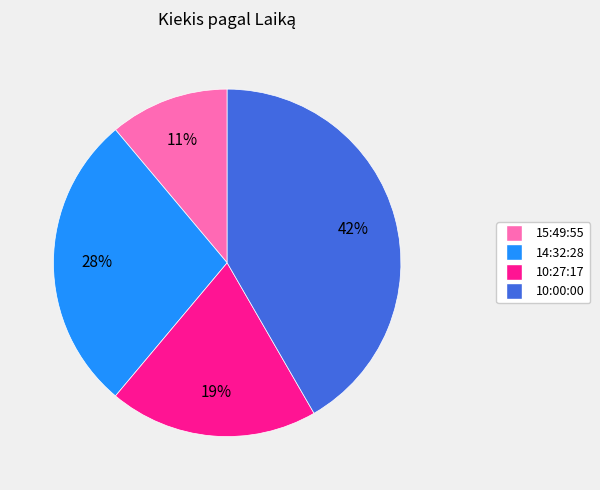

The 15:49:55 slice represents 1% of the pie. True or false?

False